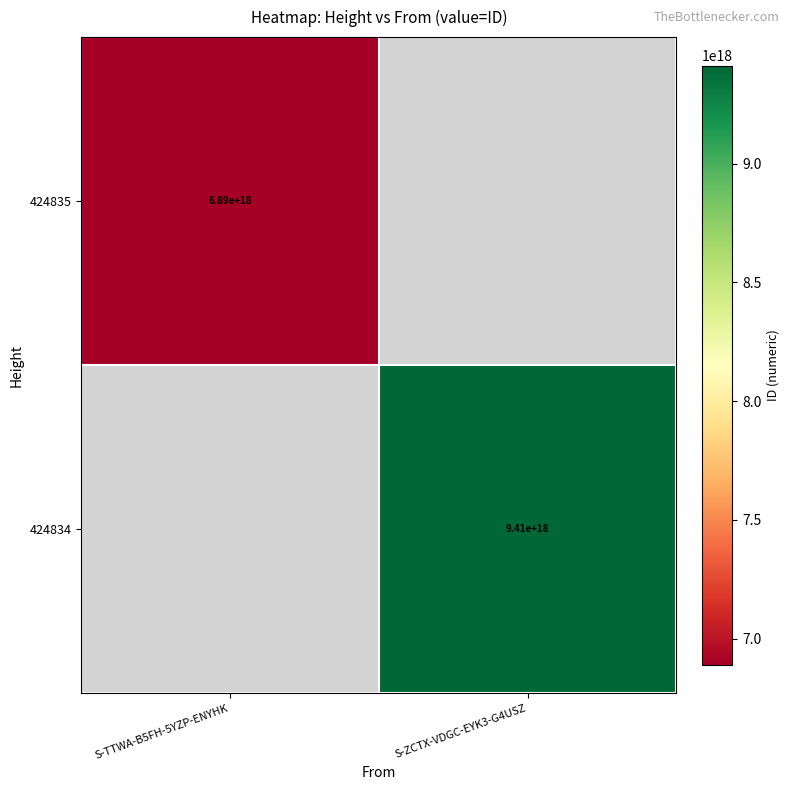

The value of 424835 at S-TTWA-B5FH-5YZP-ENYHK is 3078000287357049856. True or false?

False